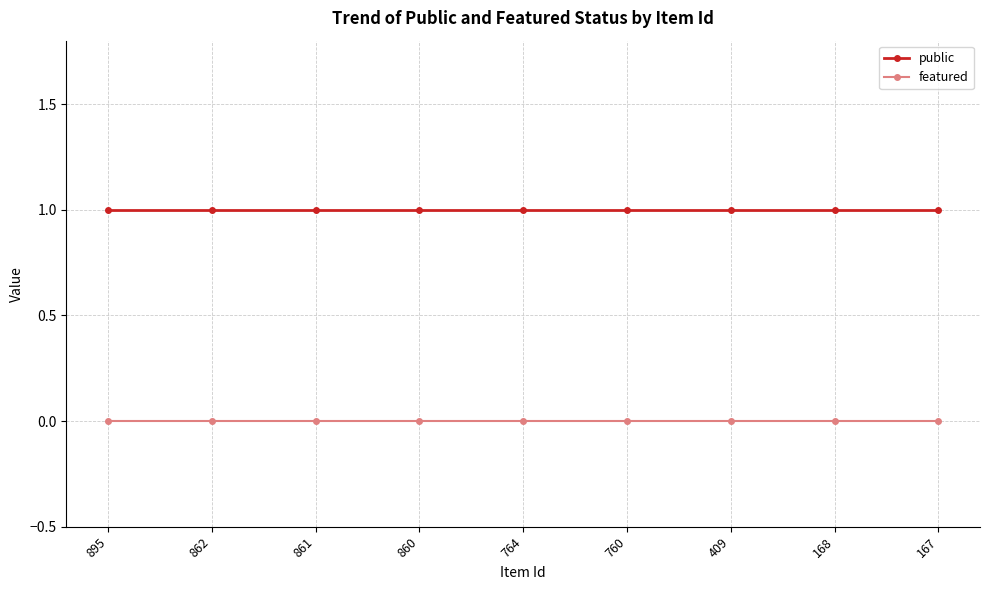

How many lines are shown in the chart?

2